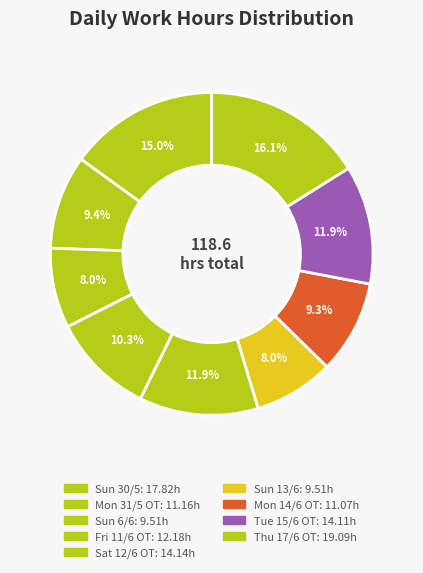

How many slices are in this pie chart?

9